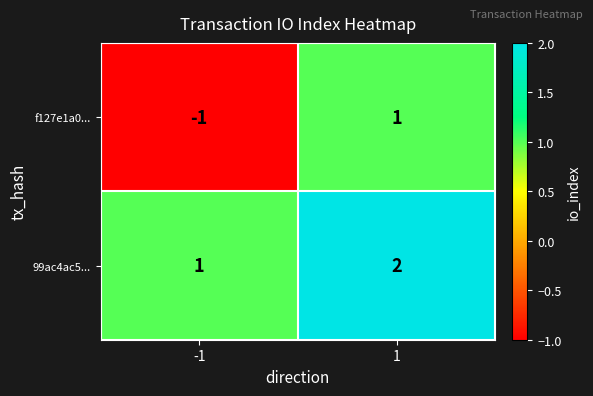

Which label corresponds to the smallest value in the chart?

-1